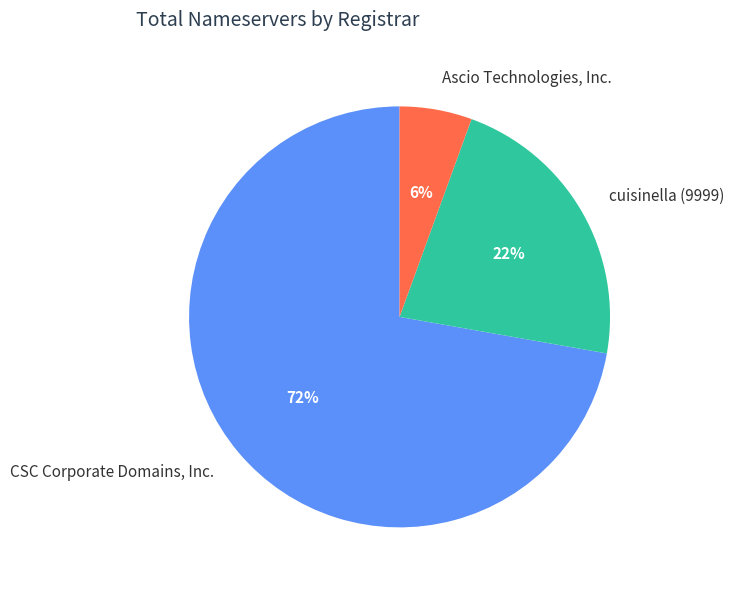

Combined, do Ascio Technologies, Inc. and CSC Corporate Domains, Inc. account for over 50%?

Yes